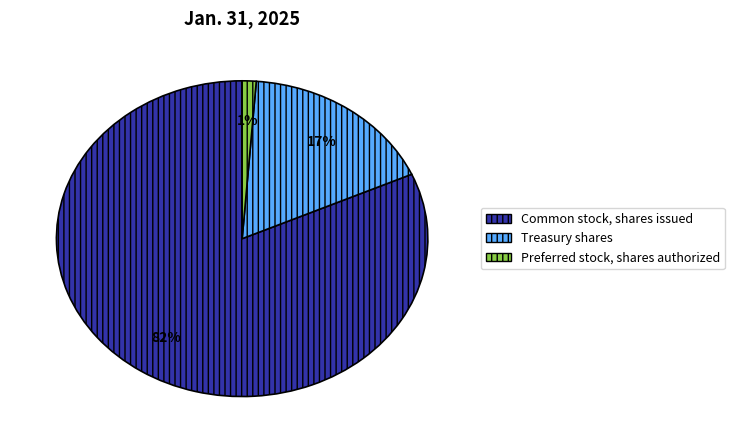

How many slices are in this pie chart?

3